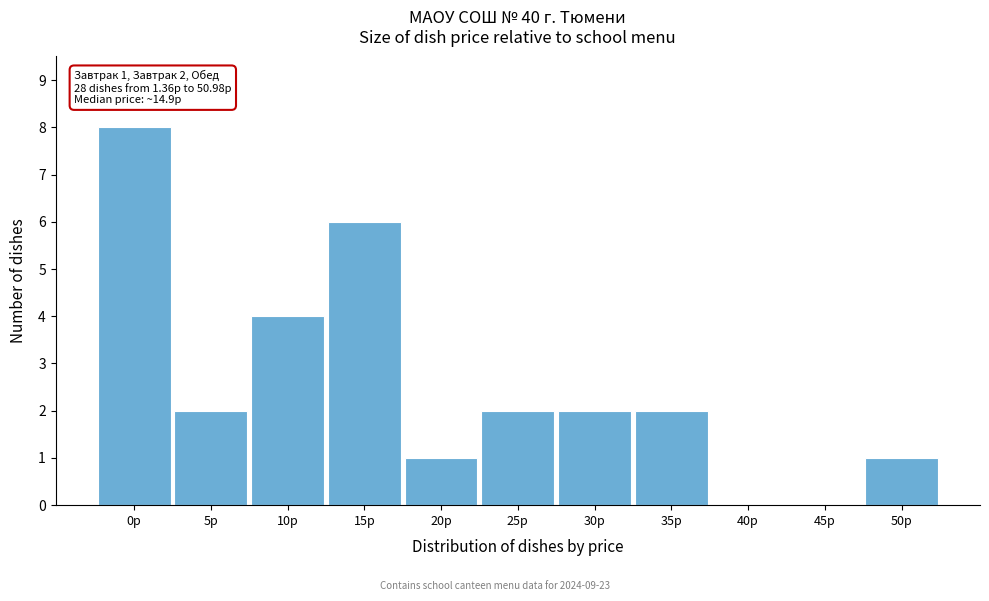

Reading left to right, extract all data points from this chart.

0р=8	5р=2	10р=4	15р=6	20р=1	25р=2	30р=2	35р=2	40р=0	45р=0	50р=1